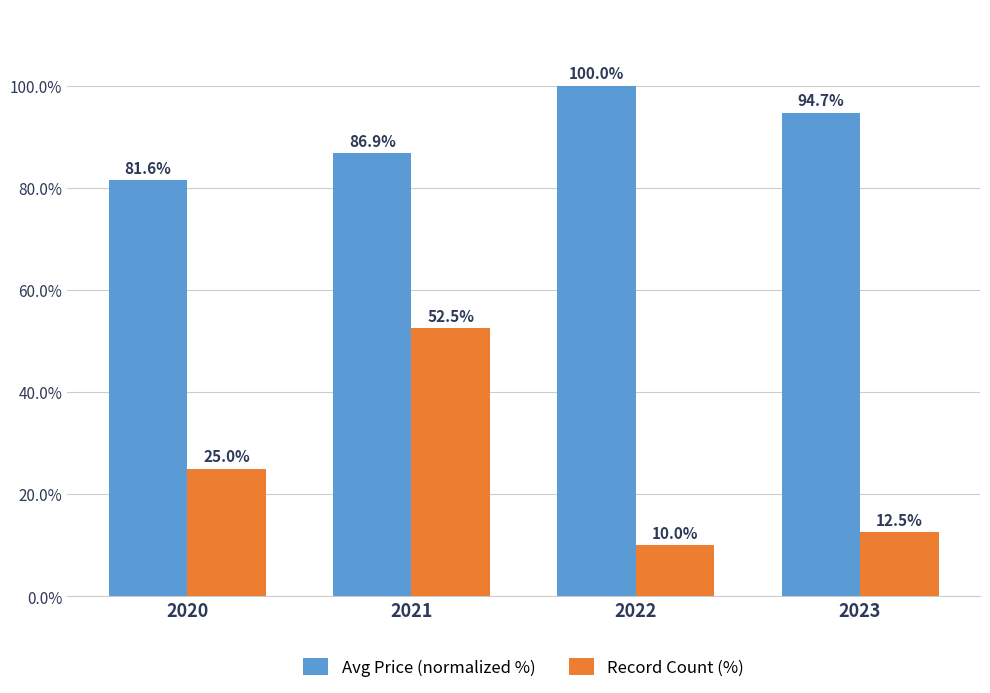

At 2022, list the series in order from smallest to largest.

Record Count (%), Avg Price (normalized %)